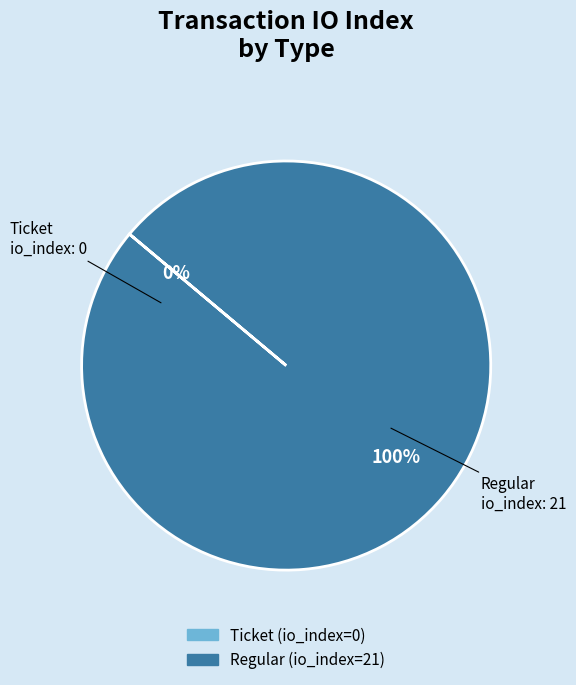

Is there any slice that represents more than half of the pie?

Yes